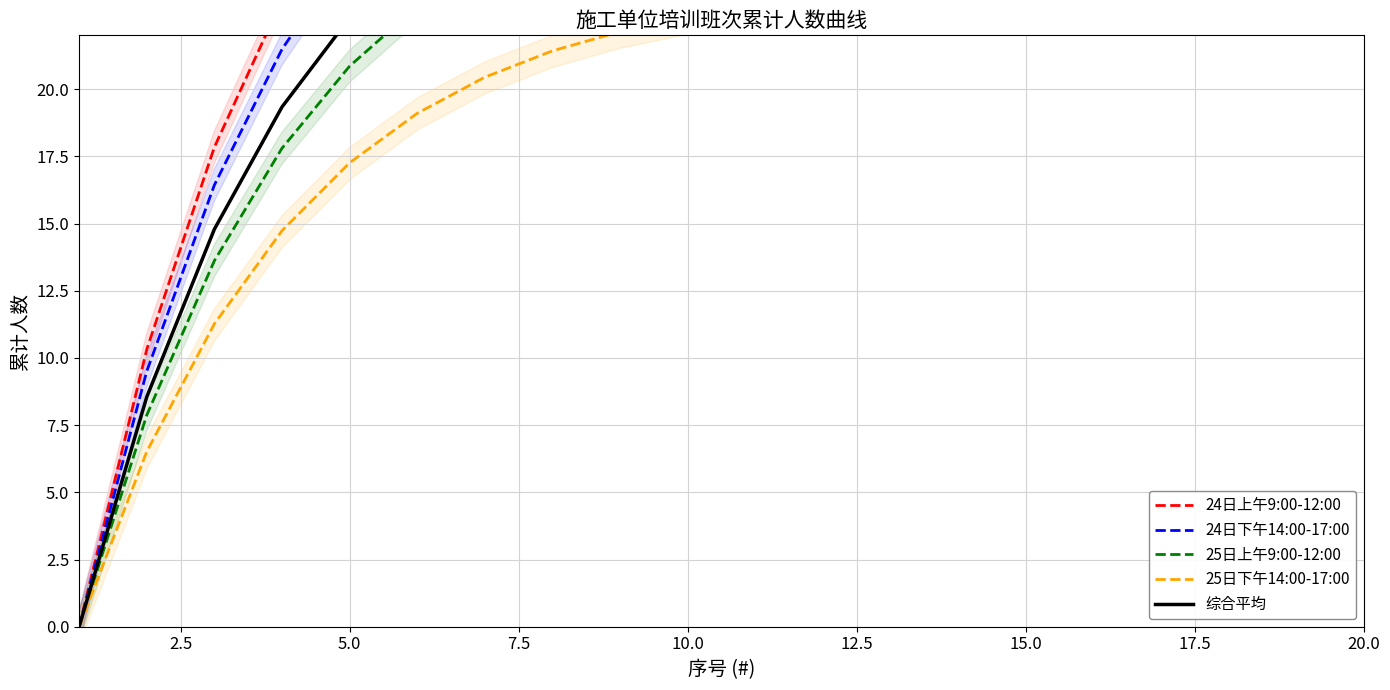

How many data points in 25日上午9:00-12:00 are less than 27?

9